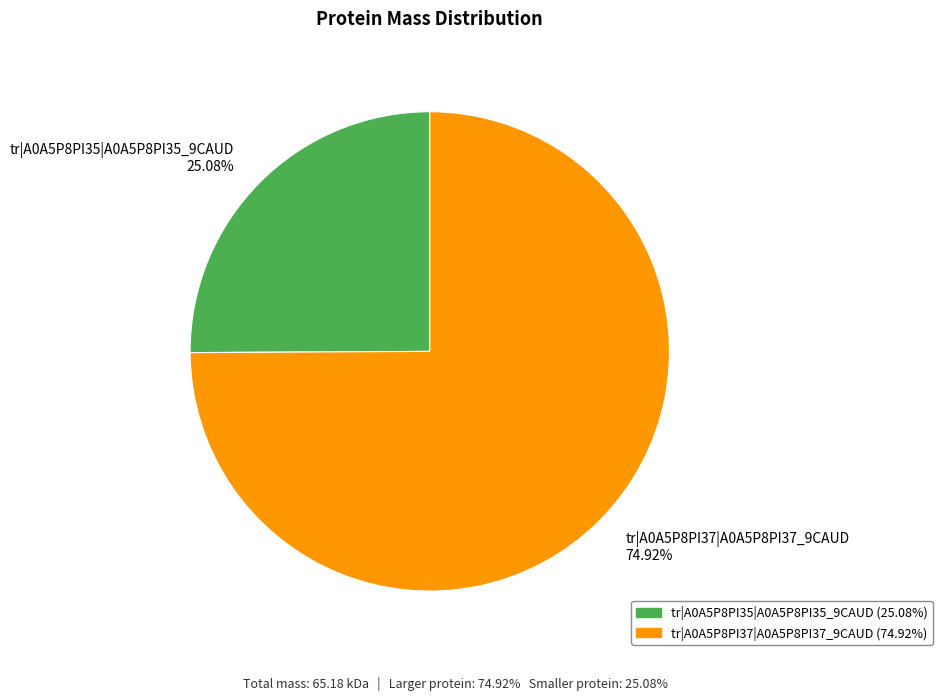

To the nearest percent, what is the average slice percentage?

50%